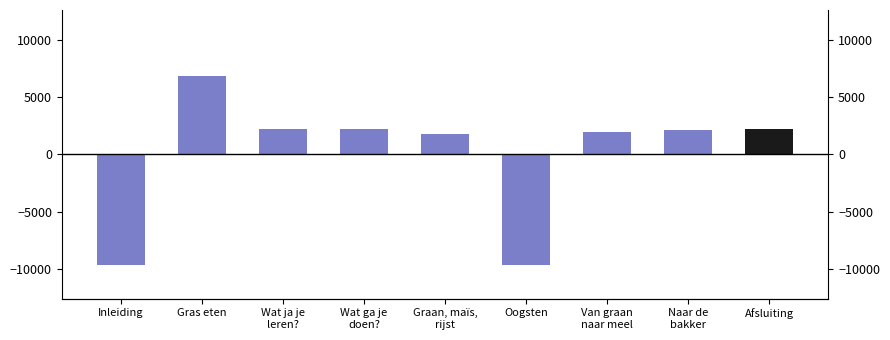

How many values are below zero?

2